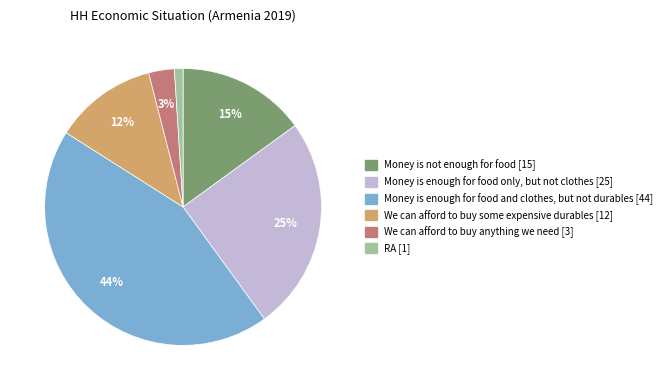

Rank the categories by value from lowest to highest.

RA, We can afford to buy anything we need, We can afford to buy some expensive durables, Money is not enough for food, Money is enough for food only, but not clothes, Money is enough for food and clothes, but not durables